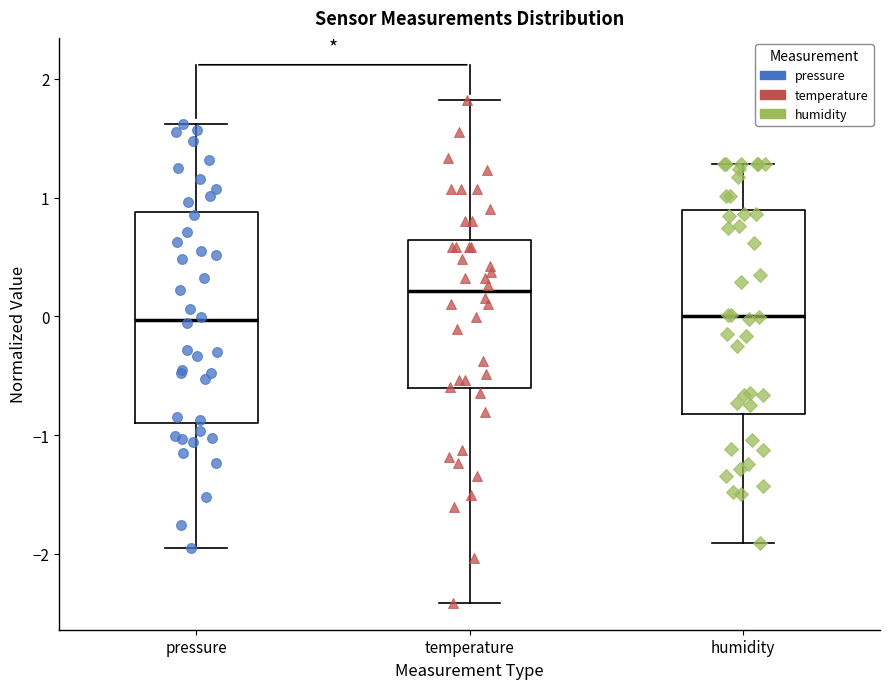

Where does the median line of the box for pressure sit on the y-axis? The values are not printed on the chart, so give them approximately, as read against the axis.

0.0